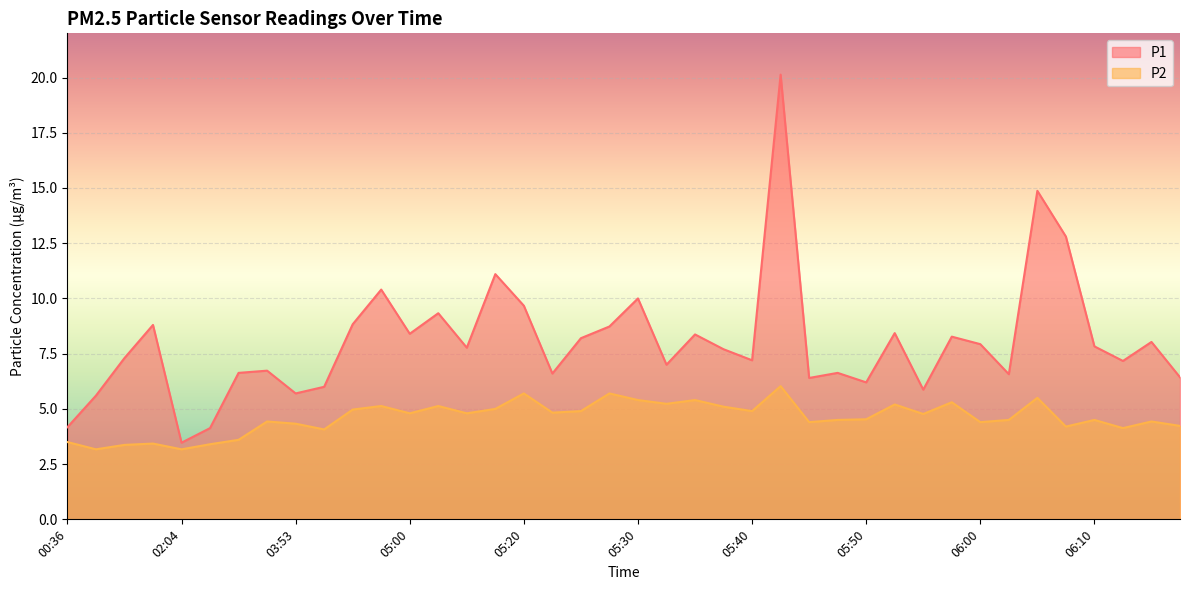

What is the spread (max minus min) of values at 04:50?

3.9